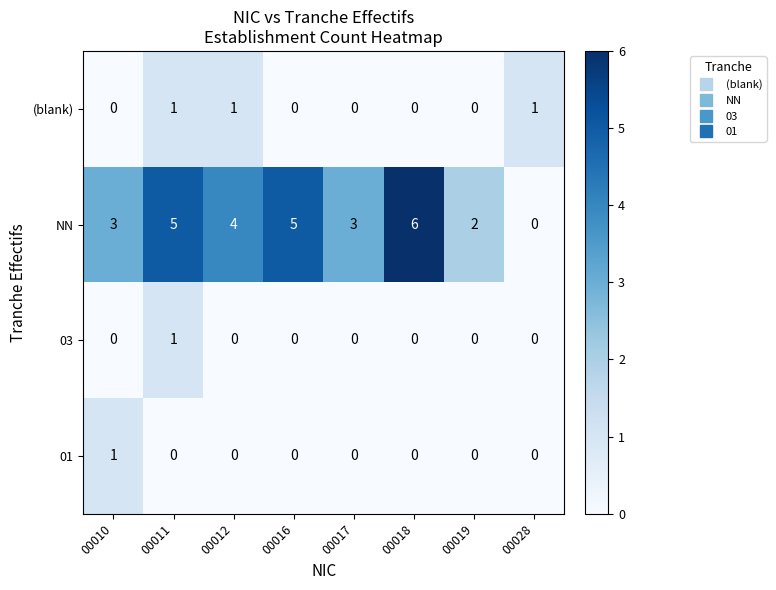

What is the total value across all series at 00016?

5